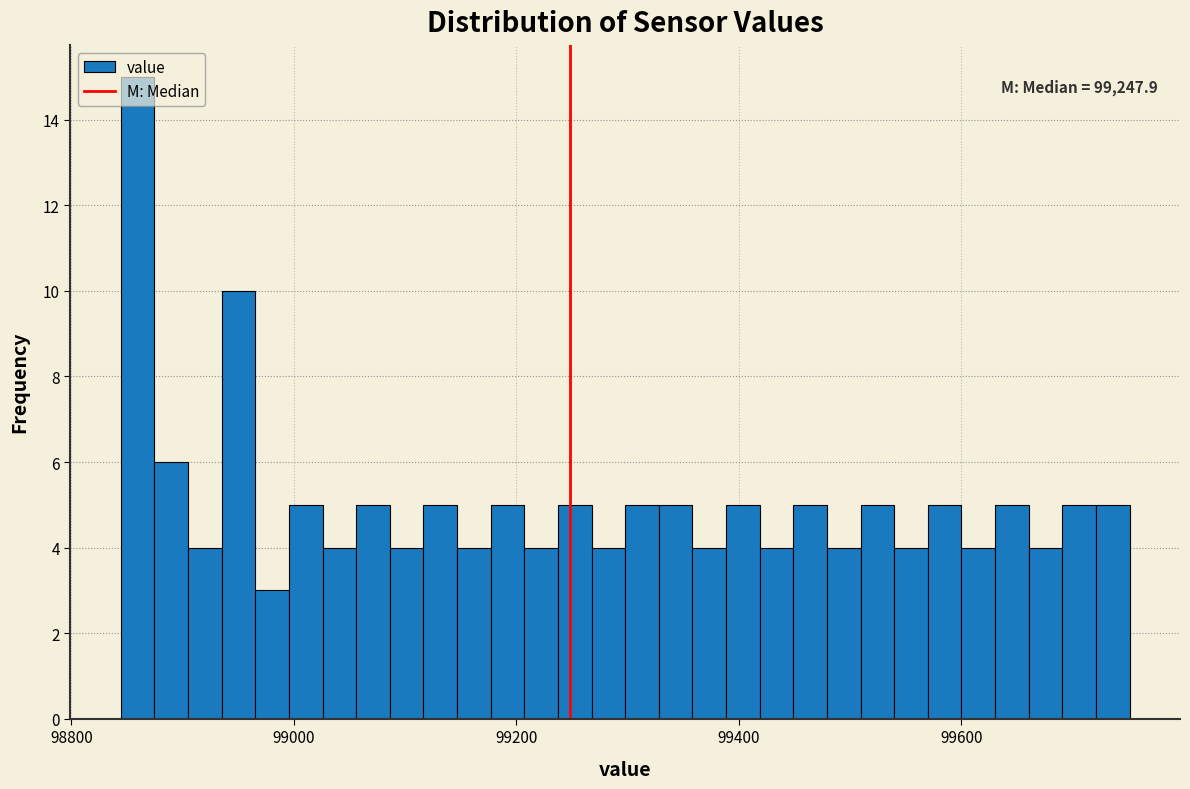

Around what value on the x-axis is the tallest bar? Give the approximate position of its centre, as read against the axis.

98860